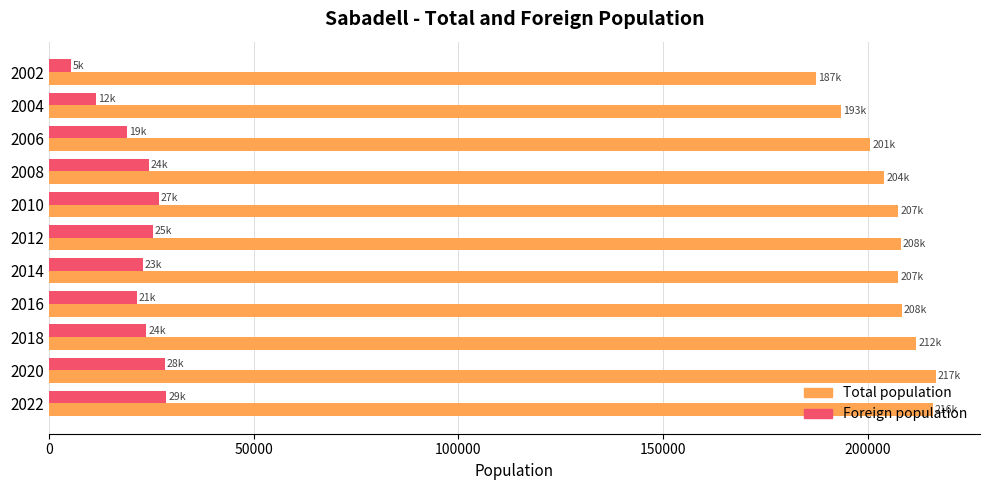

Read the Total population value at 2016, to the nearest 100.

208200